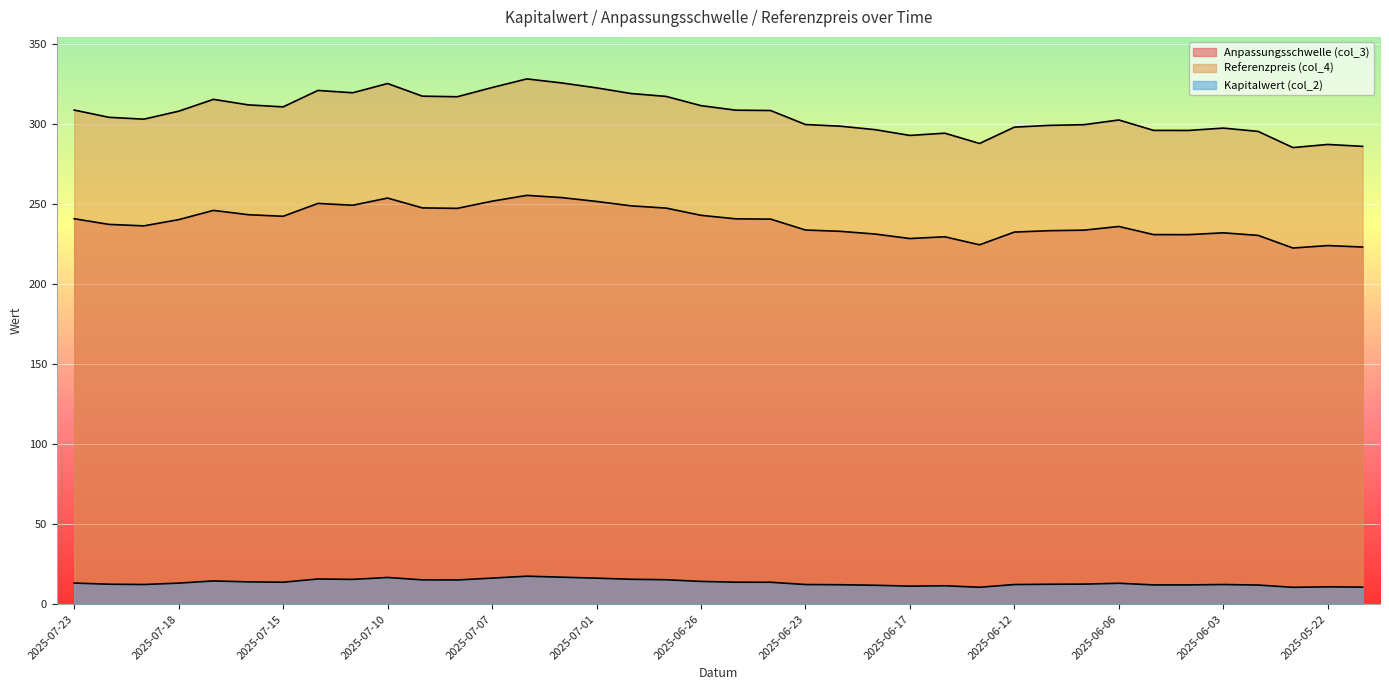

Reading left to right, transcribe all the data shown in this chart.

Anpassungsschwelle (col_3): 240.8	237.2	236.3	240.2	246.0	243.3	242.3	250.3	249.2	253.7	247.5	247.2	251.7	255.4	254.0	251.6	248.8	247.4	242.9	240.7	240.5	233.7	232.9	231.2	228.4	229.5	224.5	232.4	233.3	233.6	235.9	230.8	230.8	232.0	230.4	222.5	224.0	223.1
Referenzpreis (col_4): 308.7	304.1	303.0	307.9	315.4	311.9	310.6	320.9	319.5	325.2	317.4	317.0	322.7	328.1	325.6	322.5	319.0	317.2	311.4	308.6	308.4	299.6	298.6	296.4	292.8	294.2	287.8	298.0	299.1	299.5	302.5	296.0	295.9	297.4	295.3	285.2	287.2	286.0
Kapitalwert (col_2): 13.1	12.4	12.2	13.1	14.5	13.9	13.7	15.7	15.4	16.6	15.1	15.1	16.2	17.4	16.8	16.2	15.5	15.2	14.2	13.7	13.6	12.2	12.1	11.8	11.2	11.4	10.5	12.2	12.4	12.5	13.0	12.0	12.0	12.2	11.9	10.5	10.8	10.6